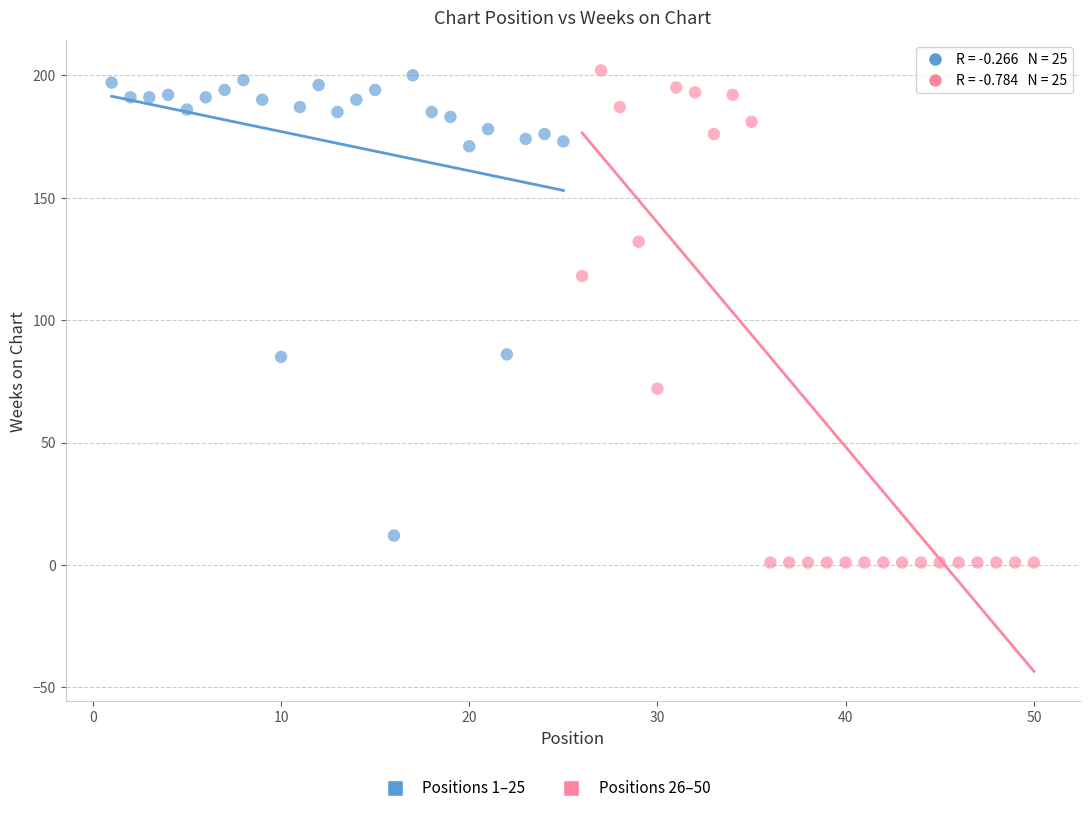

Which series has the largest Y range (max minus min)?

Positions 26–50